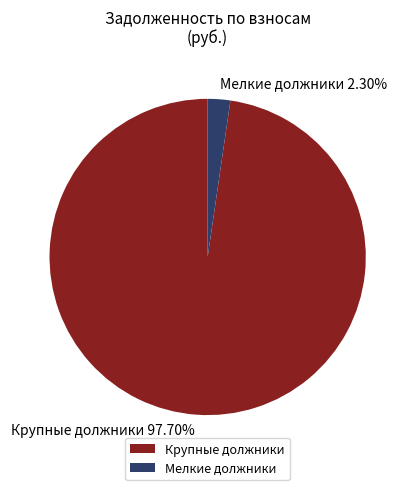

Between Мелкие должники and Крупные должники, which is larger?

Крупные должники